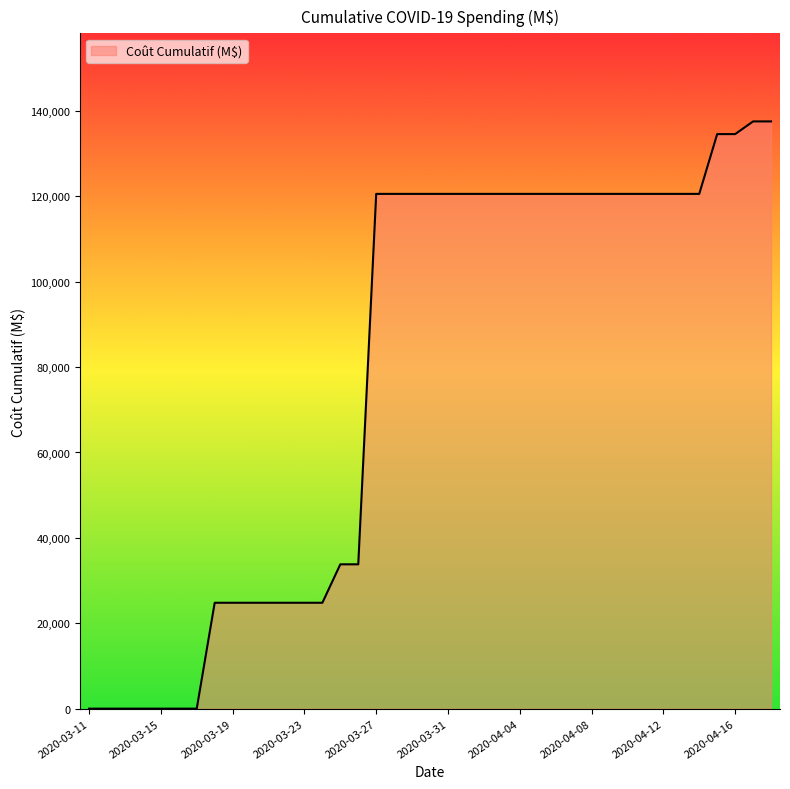

What is the greatest value displayed?

137531